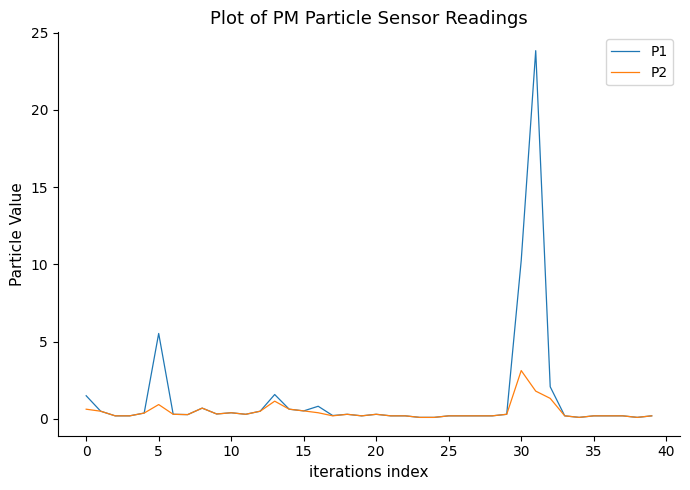

True or false: P1 has more than 2 points higher than both neighbors.

True